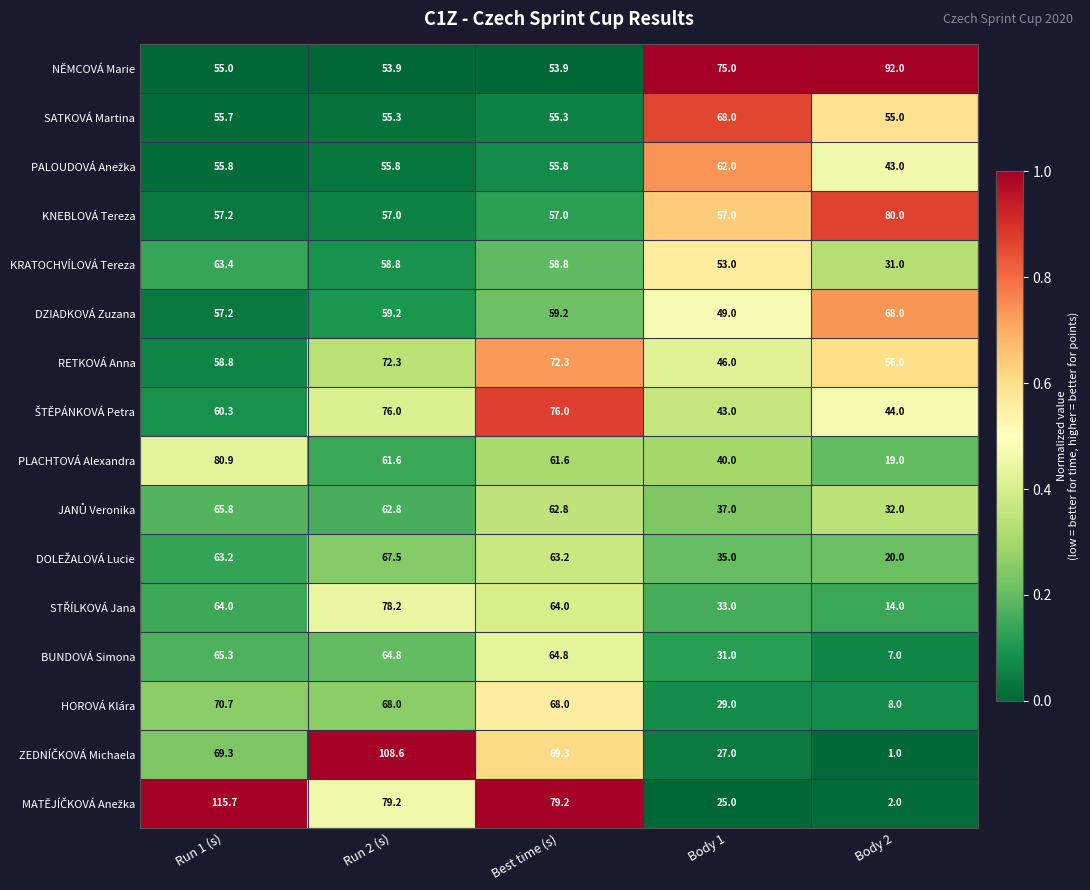

Is it true that SATKOVÁ Martina equals 55.3 at Best time (s)?

True